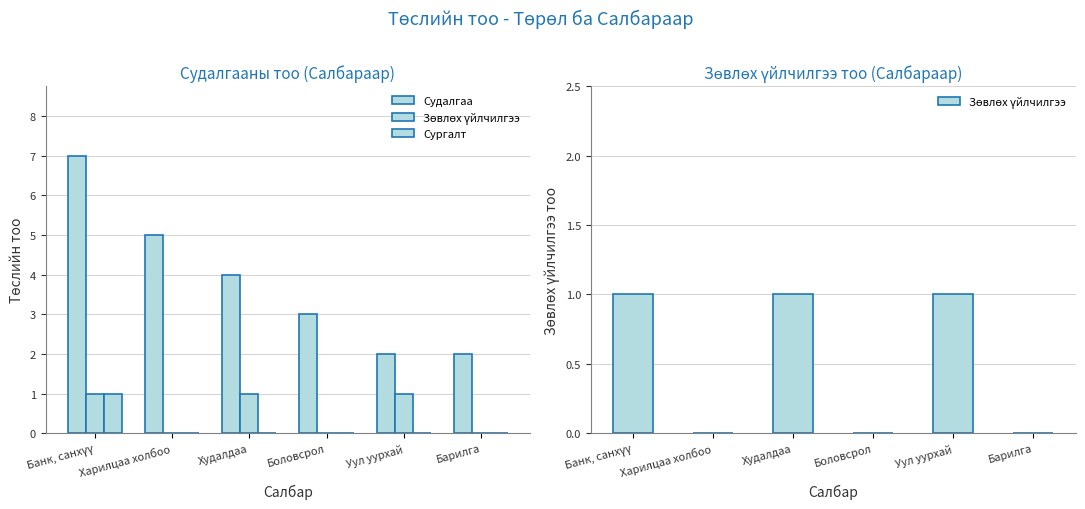

Is the value of Судалгаа at Худалдаа greater than the value of Зөвлөх үйлчилгээ at Барилга?

Yes